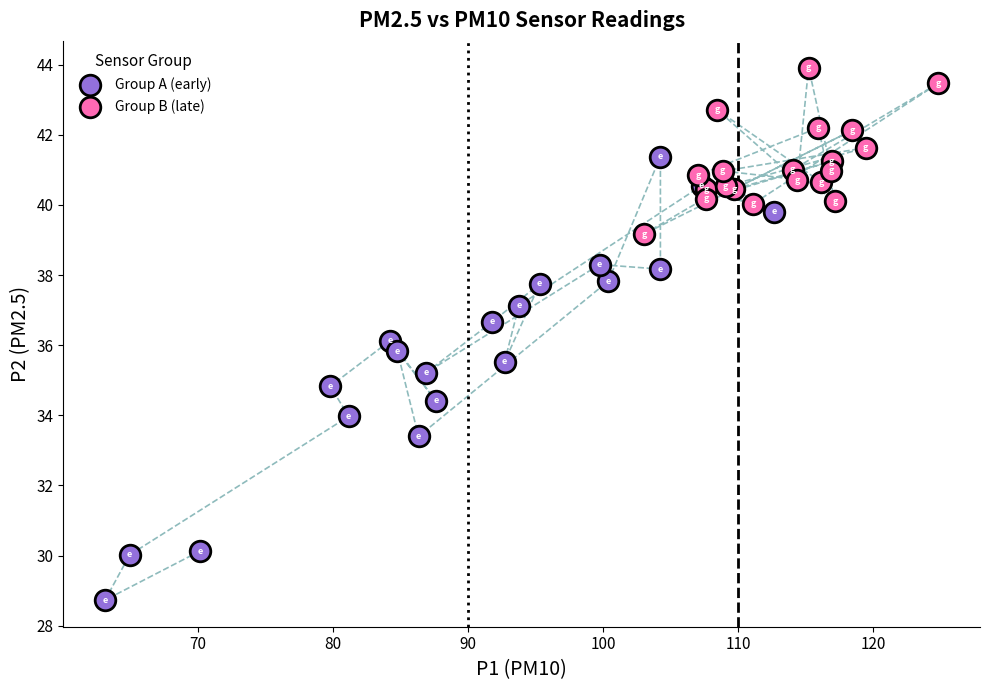

Which series has the widest spread of Y values?

Group A (early)